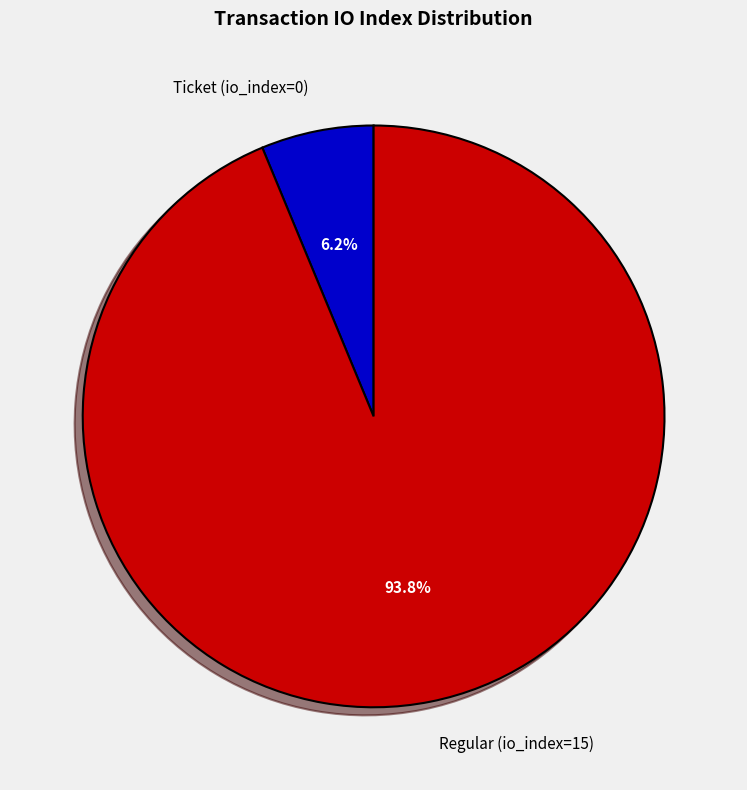

Which category has the smallest portion of the pie?

Ticket (io_index=0)